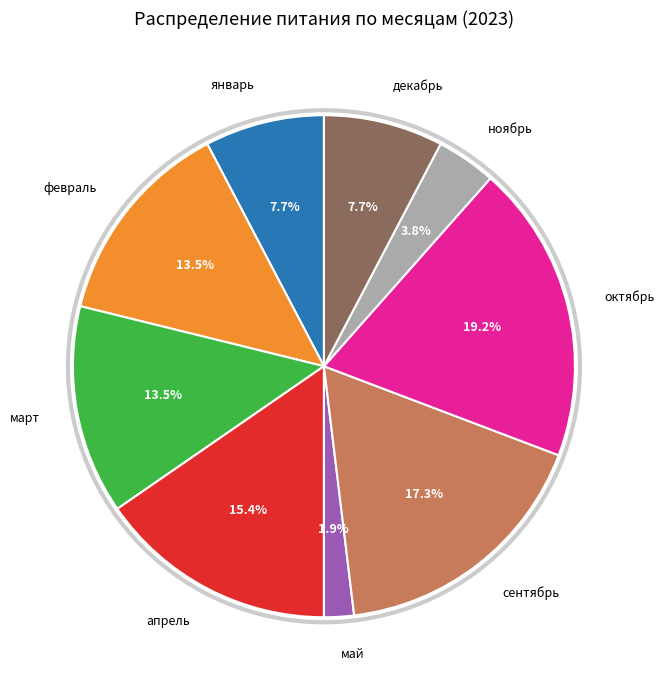

Does any single category account for the majority?

No